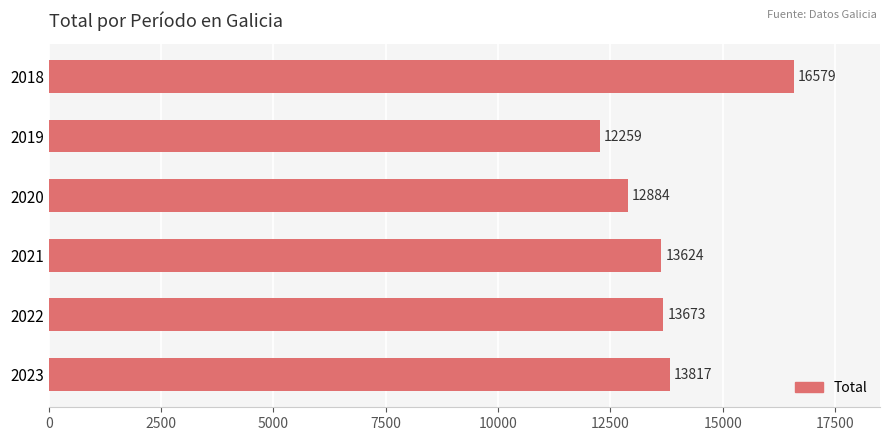

Reading bottom to top, list all the values displayed in this chart.

2023=13817	2022=13673	2021=13624	2020=12884	2019=12259	2018=16579